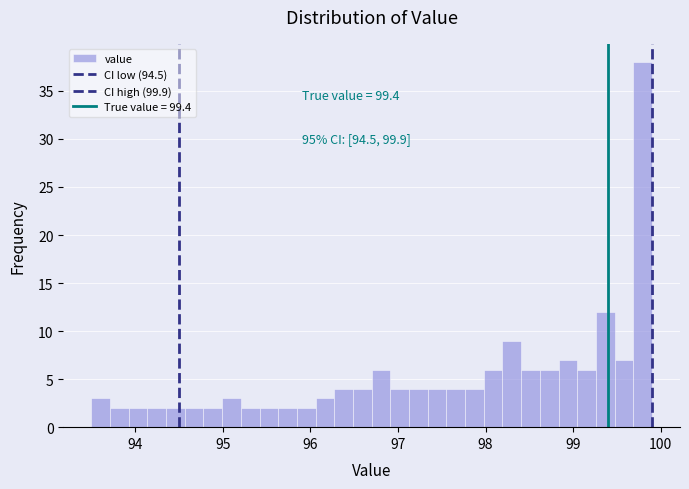

Around what value on the x-axis is the tallest bar? Give the approximate position of its centre, as read against the axis.

99.8